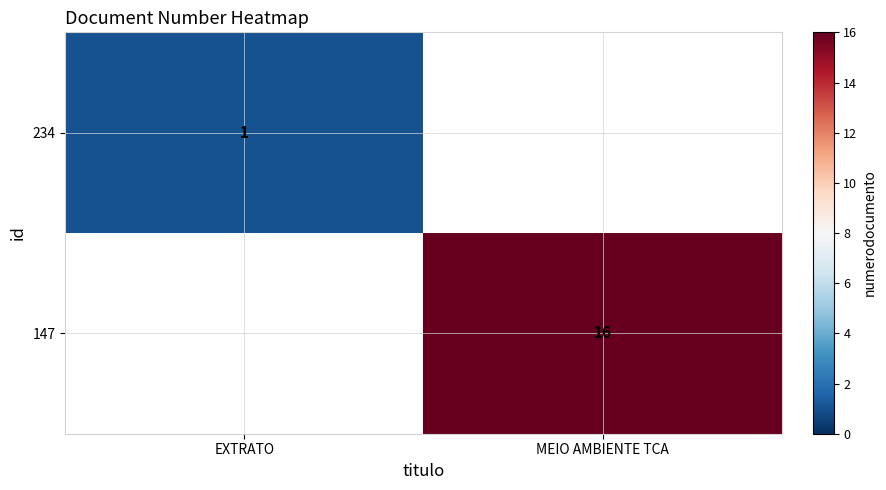

At which category does the chart reach its peak across all series?

MEIO AMBIENTE TCA